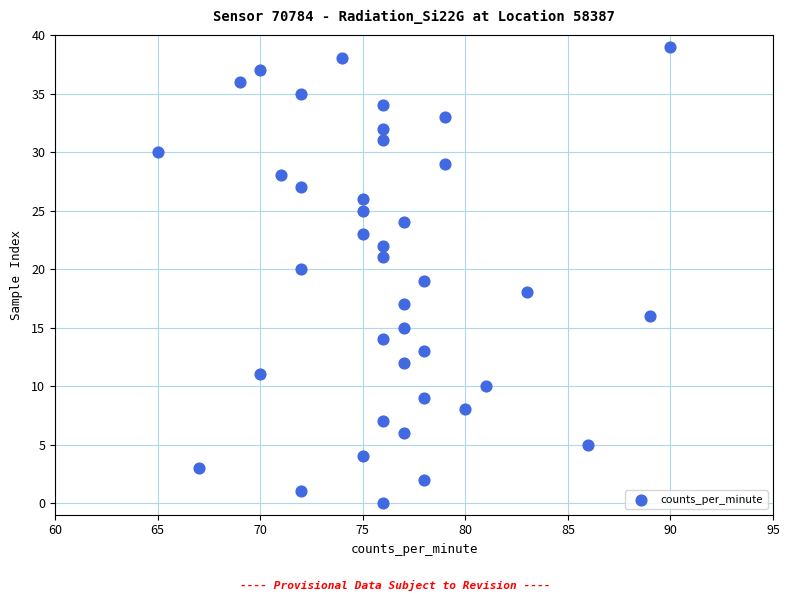

What is the range of Y values (max minus min)?

39